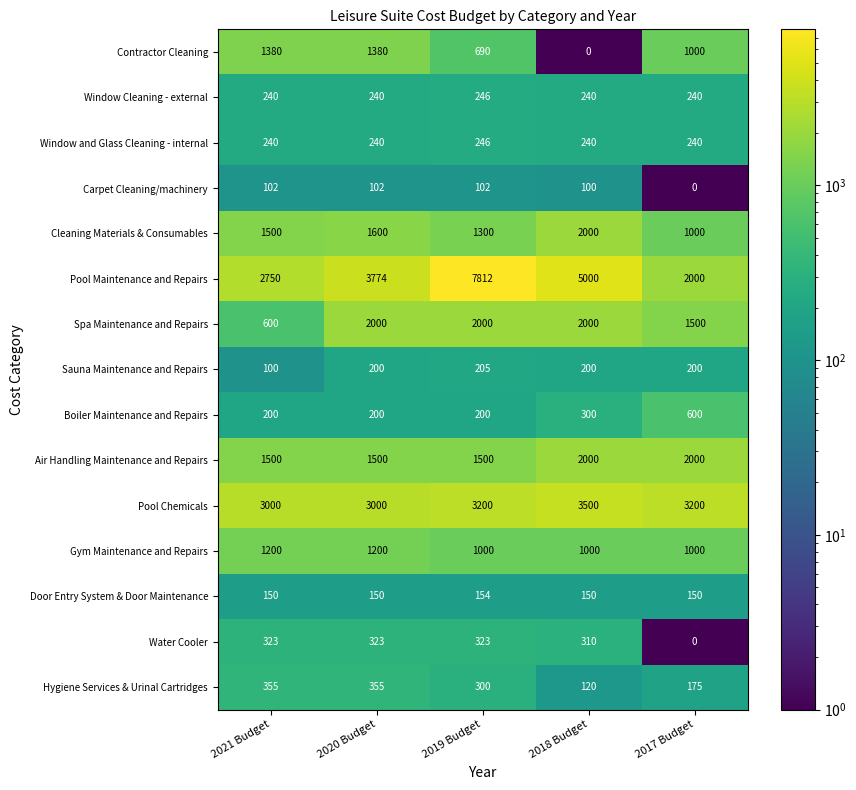

What is the difference between the highest and lowest values at 2019 Budget?

7710